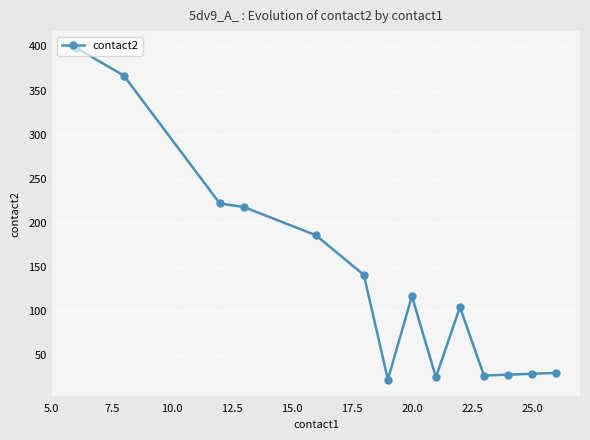

What is the difference between the maximum and minimum values?

376.0